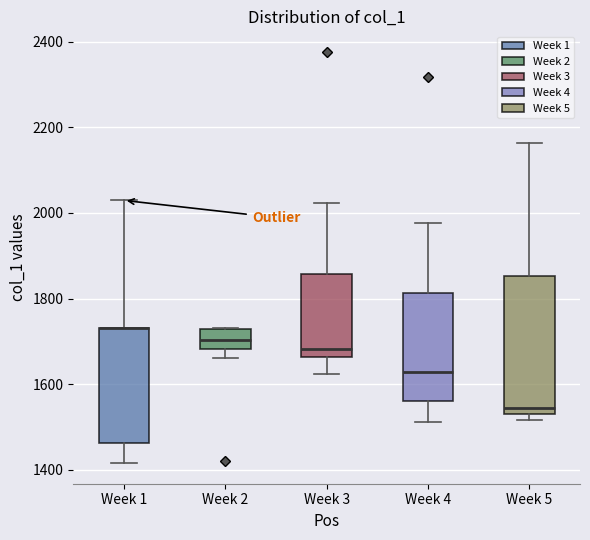

Where does the upper whisker of the box for Week 1 end on the y-axis? The values are not printed on the chart, so give them approximately, as read against the axis.

2020